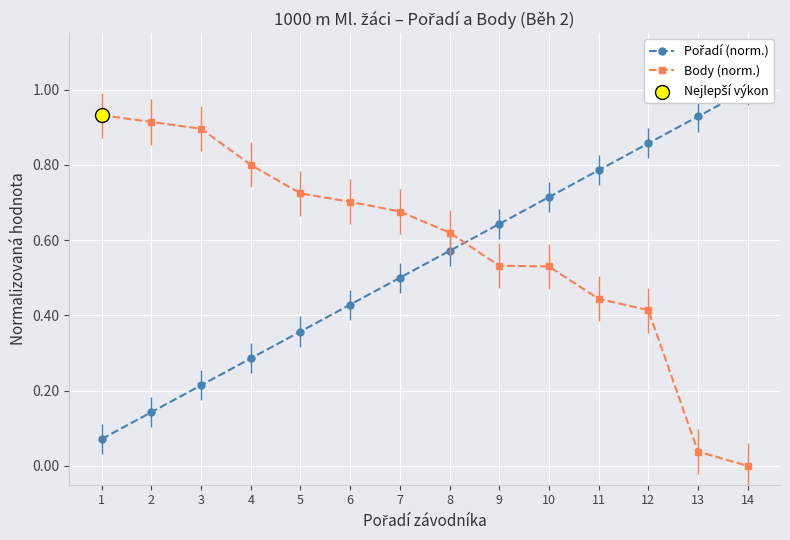

Which series has the largest total across all categories?

Body (norm.)